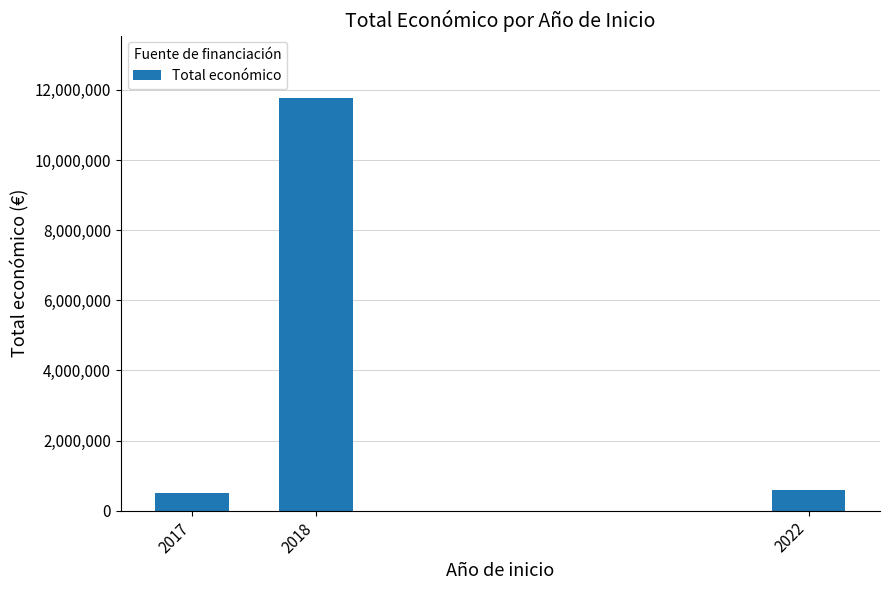

Reading right to left, what are all the values shown in this chart?

599022	11784423	492343